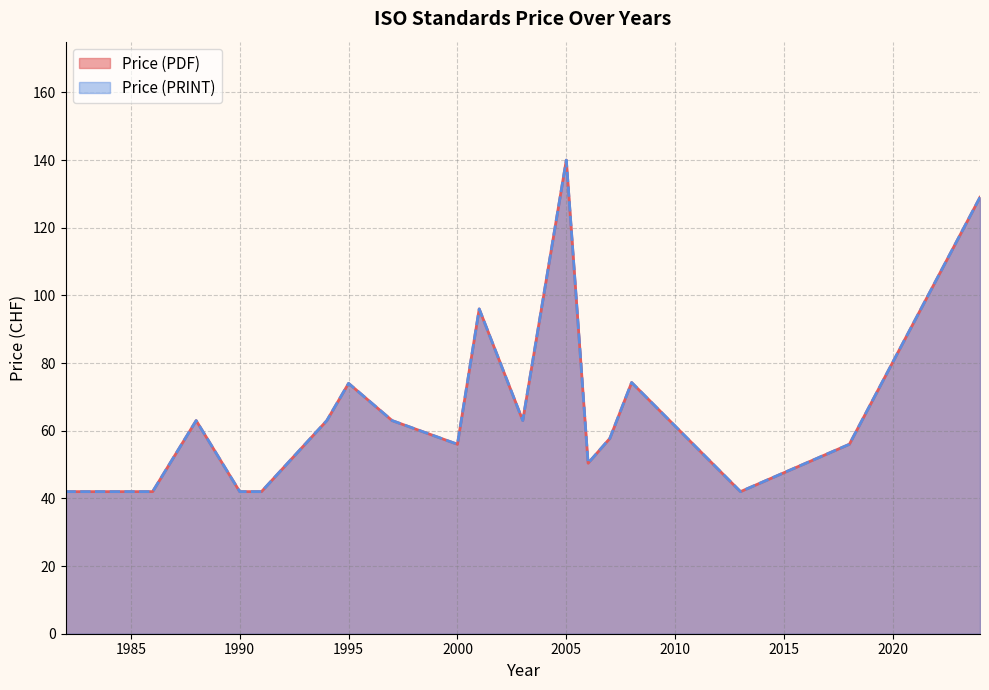

Which series changed the most between 2000 and 2003?

Price (PDF)